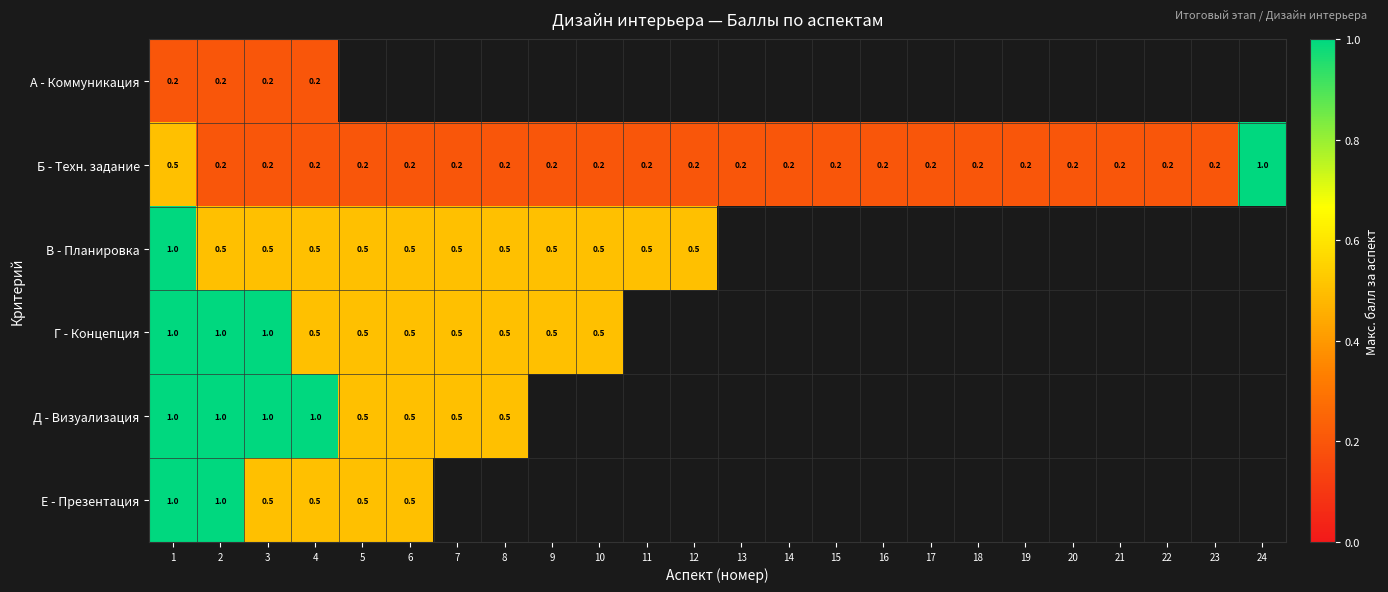

What is the difference between the maximum and minimum values in the Д - Визуализация series?

0.5